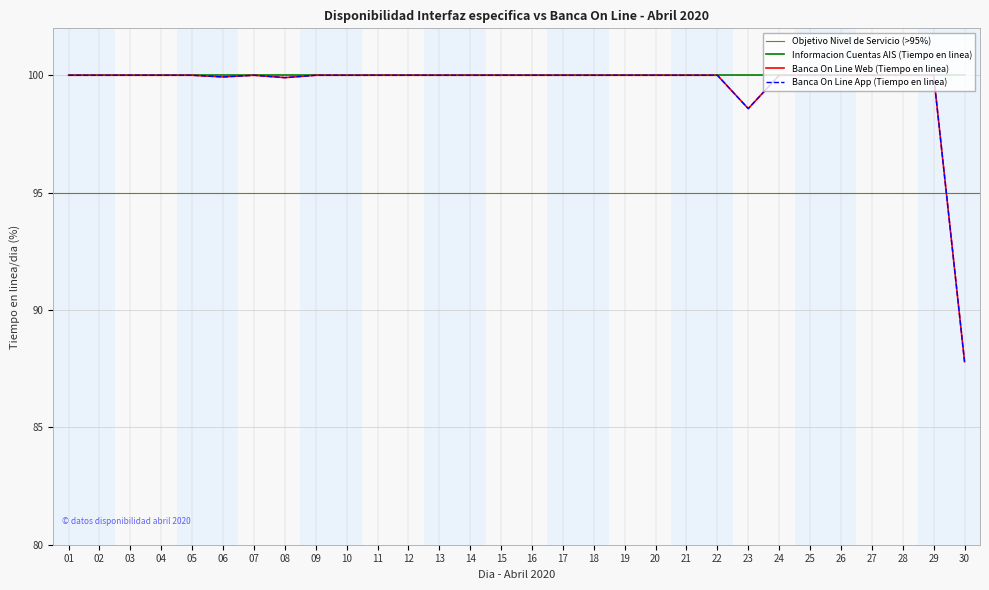

At which category does Banca On Line App (Tiempo en linea) reach its first local peak?

07